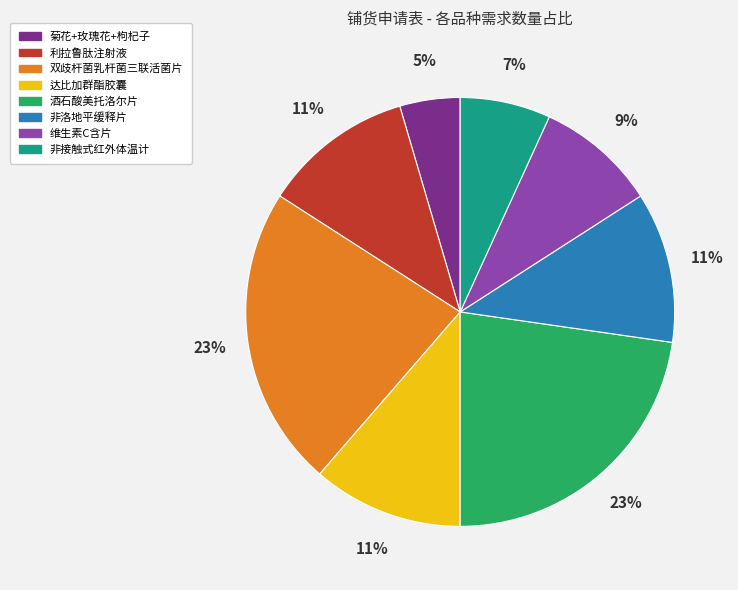

Which category has the smallest portion of the pie?

菊花+玫瑰花+枸杞子